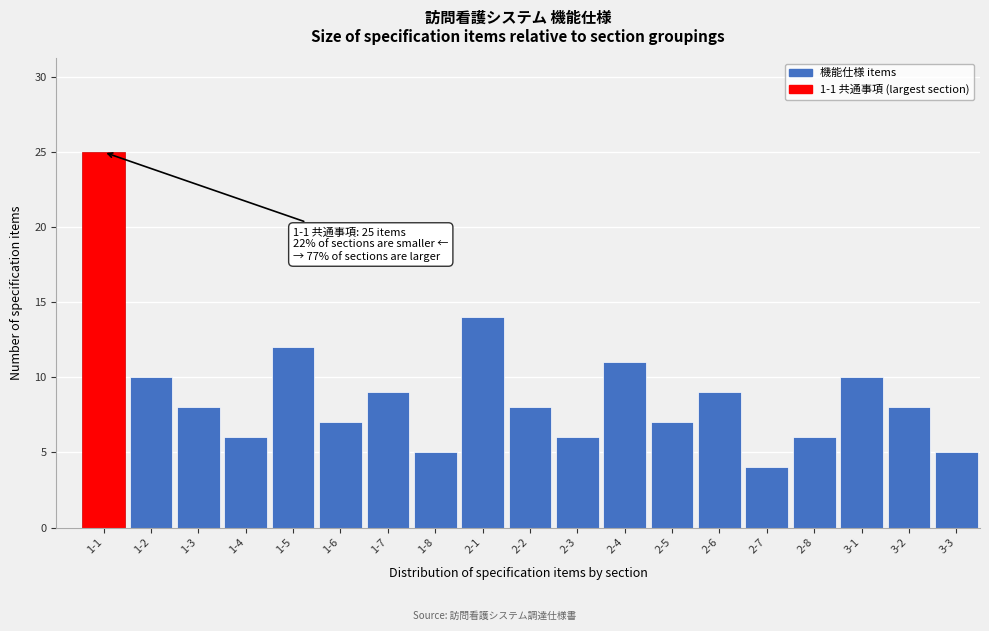

Reading right to left, transcribe all the data shown in this chart.

5	8	10	6	4	9	7	11	6	8	14	5	9	7	12	6	8	10	25